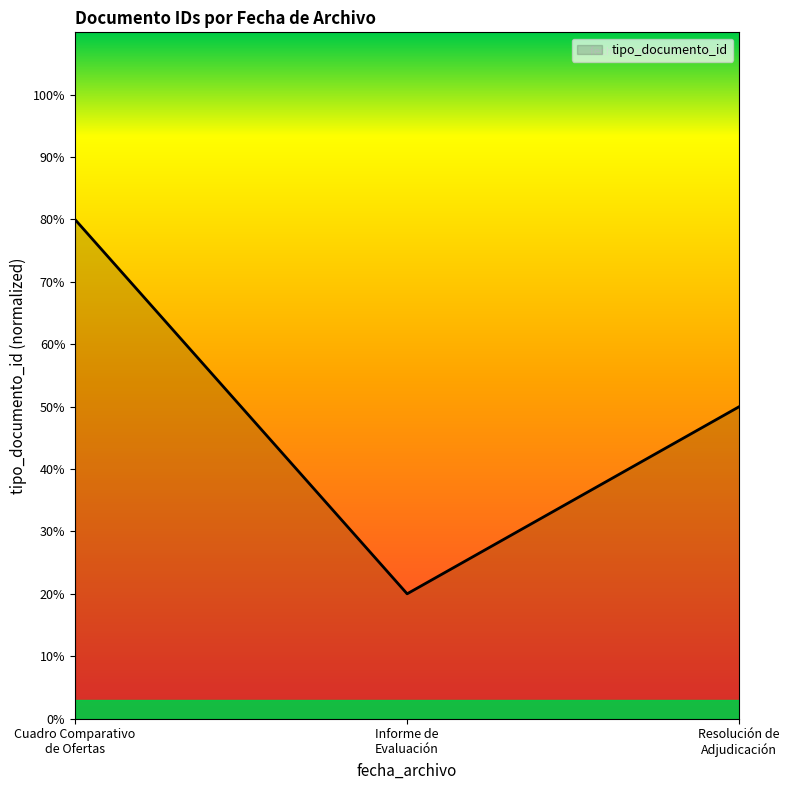

What is the difference between the maximum and minimum values?

60